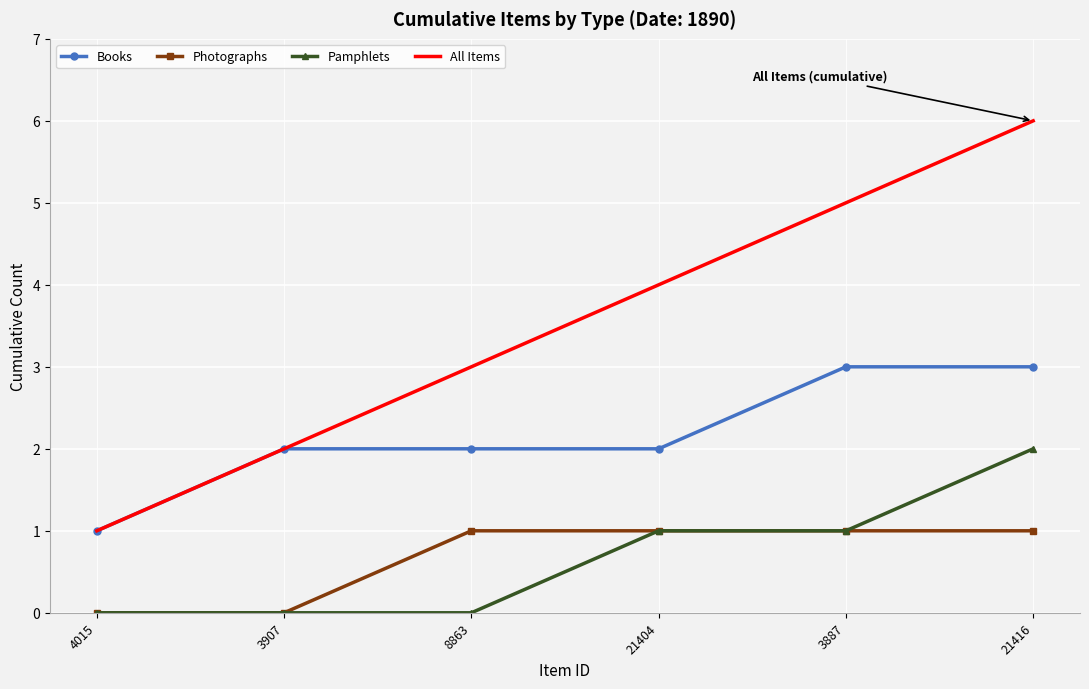

Rank the series by their maximum value, from highest to lowest.

All Items, Books, Pamphlets, Photographs